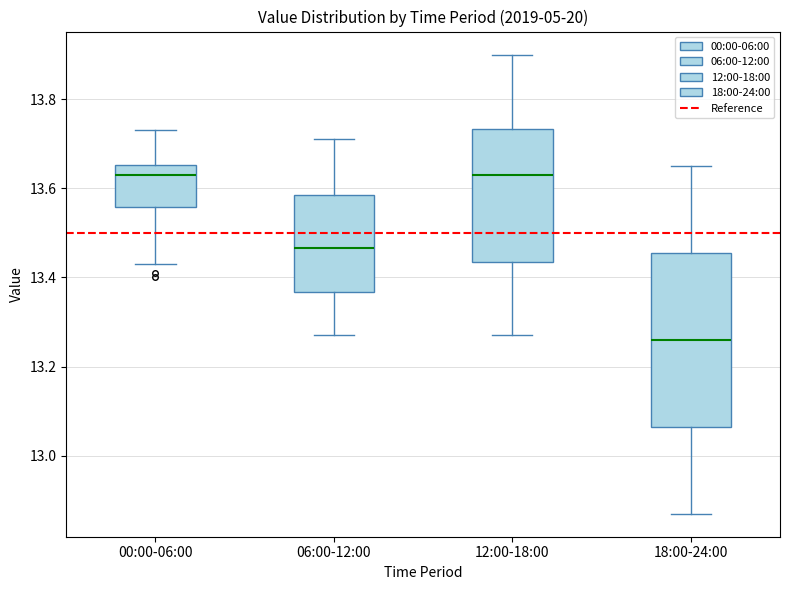

Reading left to right, transcribe this box plot: for each box, give where its median line is, the range the box spans, and where its two whiskers end, as read against the y-axis. The values are not printed on the chart, so give them approximately, as read against the axis.

00:00-06:00: median 13.64, box 13.56 to 13.66, whiskers 13.44 to 13.74
06:00-12:00: median 13.46, box 13.36 to 13.58, whiskers 13.28 to 13.72
12:00-18:00: median 13.64, box 13.44 to 13.74, whiskers 13.28 to 13.90
18:00-24:00: median 13.26, box 13.06 to 13.46, whiskers 12.88 to 13.66